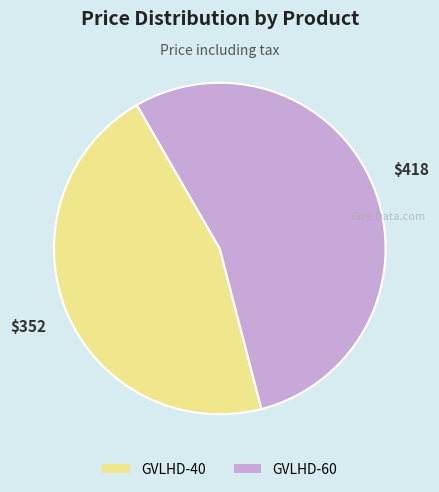

Rank the categories by value from highest to lowest.

GVLHD-60, GVLHD-40